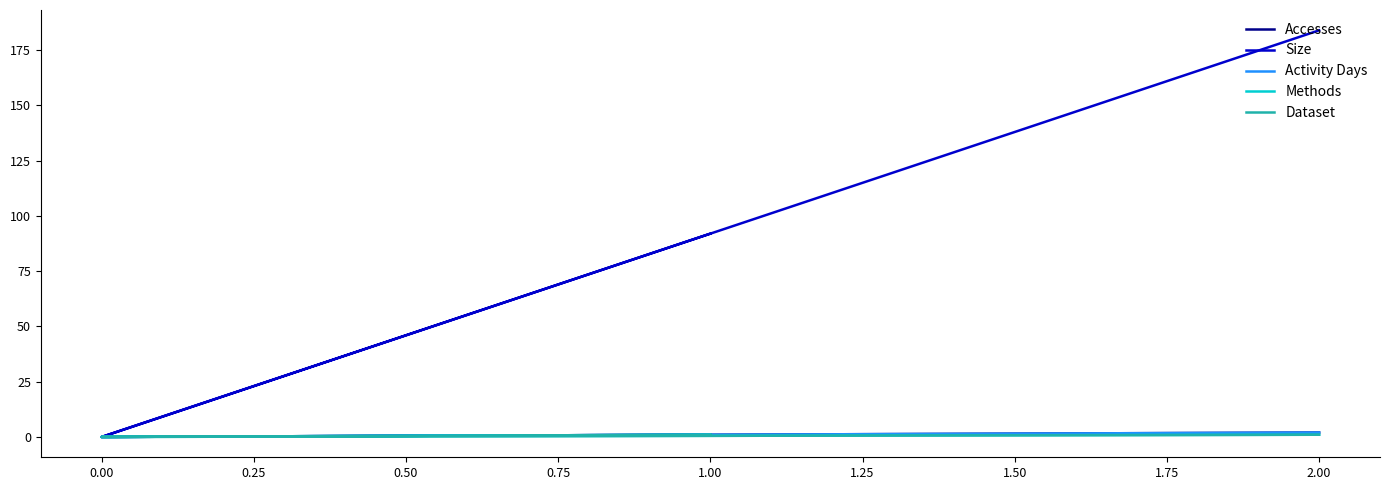

Read the Methods value at 1.00.

1